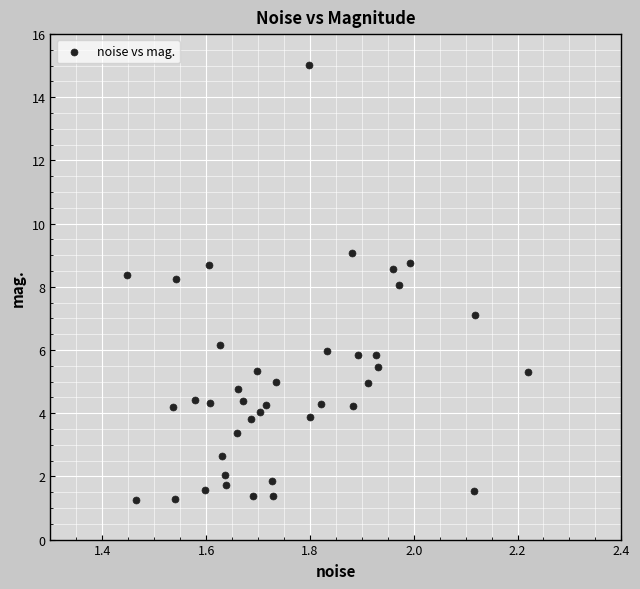

What is the range of Y values (max minus min)?

13.8